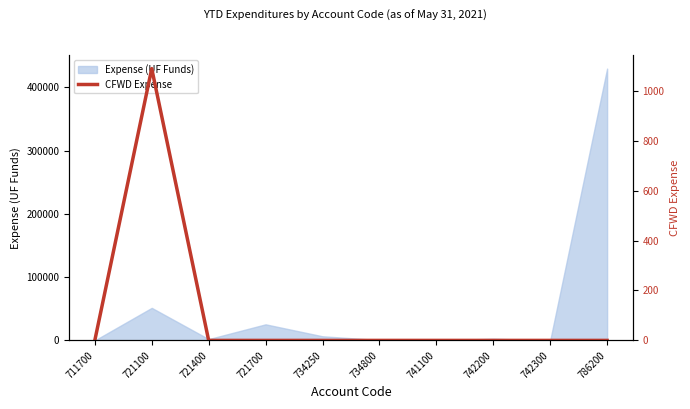

List the labels in order of value, smallest first.

711700, 721400, 721700, 734250, 734800, 741100, 742200, 742300, 786200, 721100